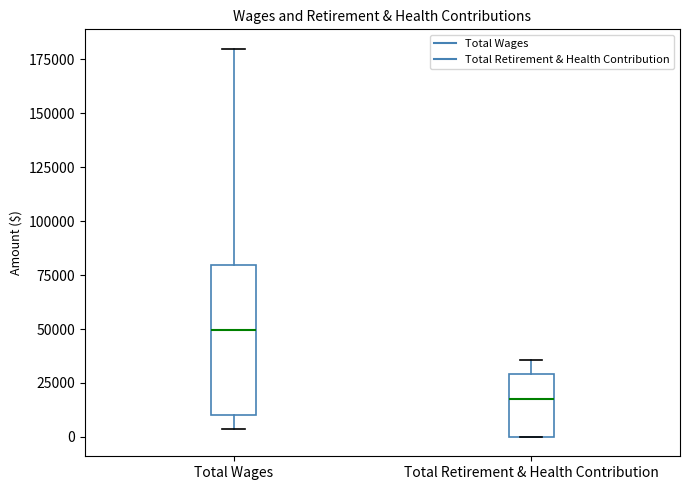

Which box is the tallest, from its lower edge to its upper edge?

Total Wages